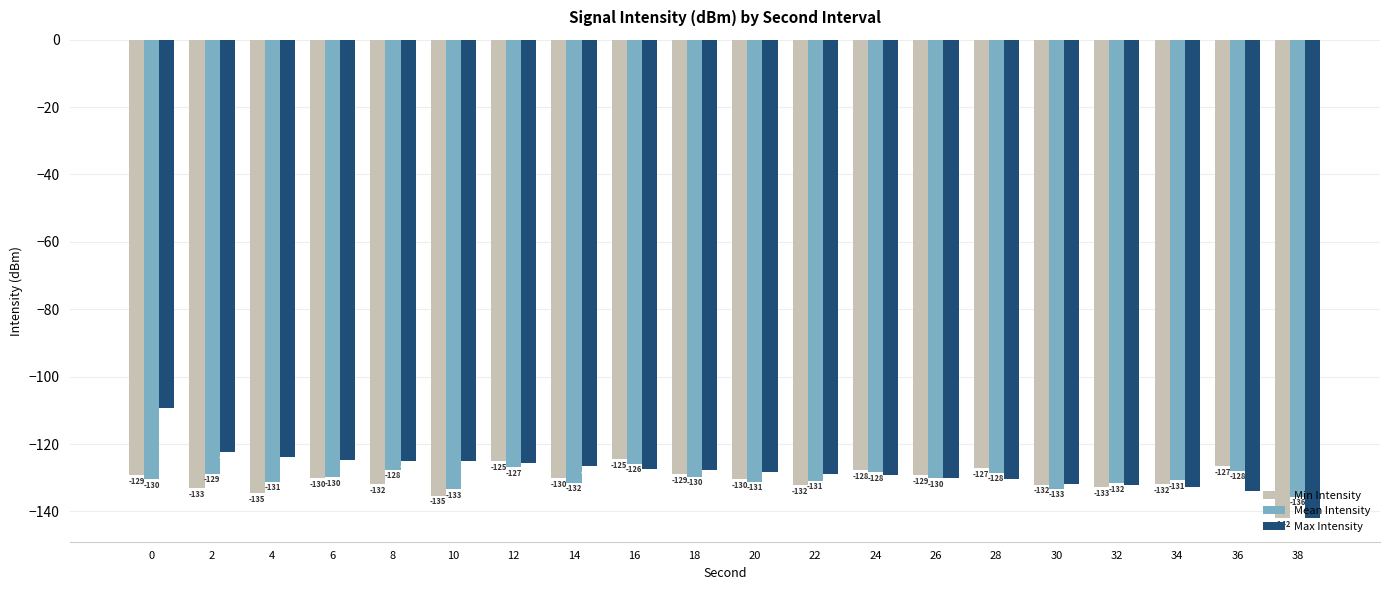

What is the difference between the maximum and minimum values in the Mean Intensity series?

9.8